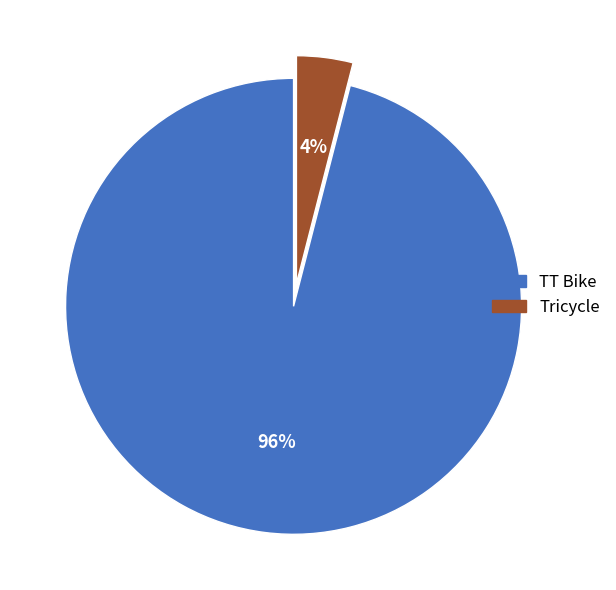

True or false: Tricycle accounts for 4% of the total.

True